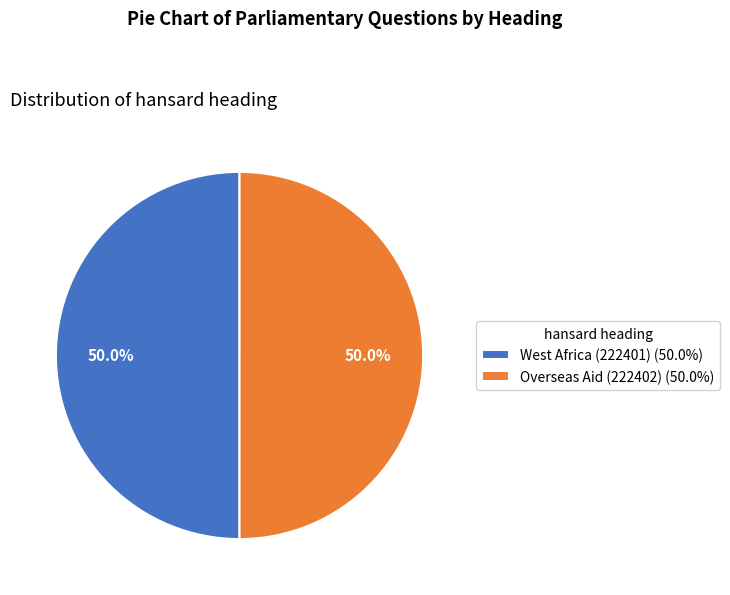

What is the ratio of the value at West Africa (222401) to the value at Overseas Aid (222402)?

1.0